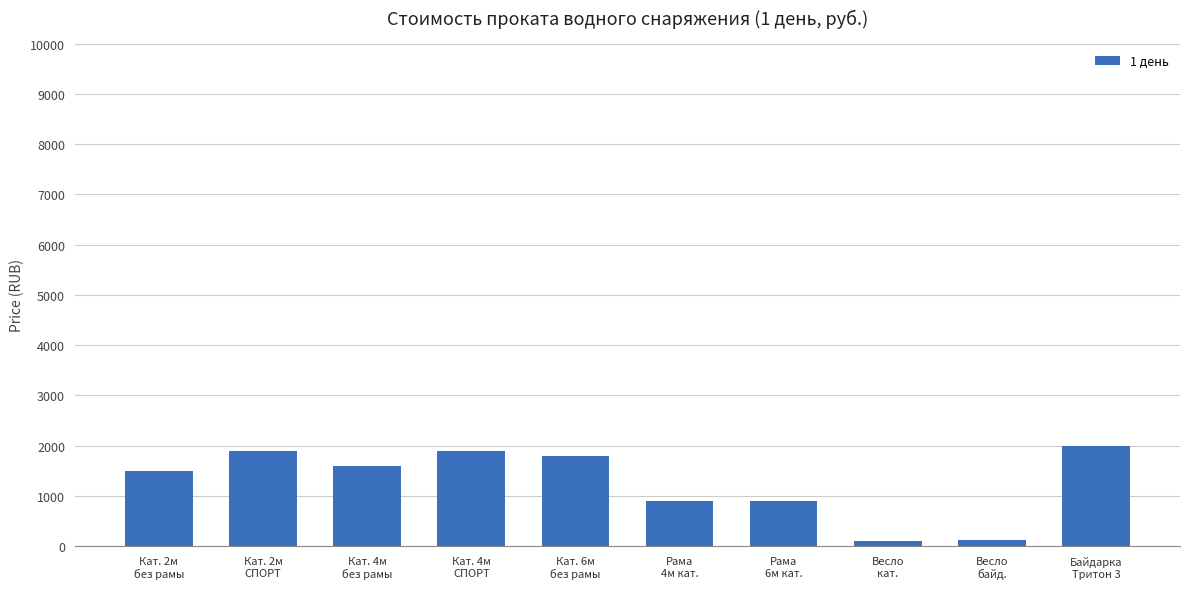

What is the approximate value at Кат. 2м
СПОРТ?

1900